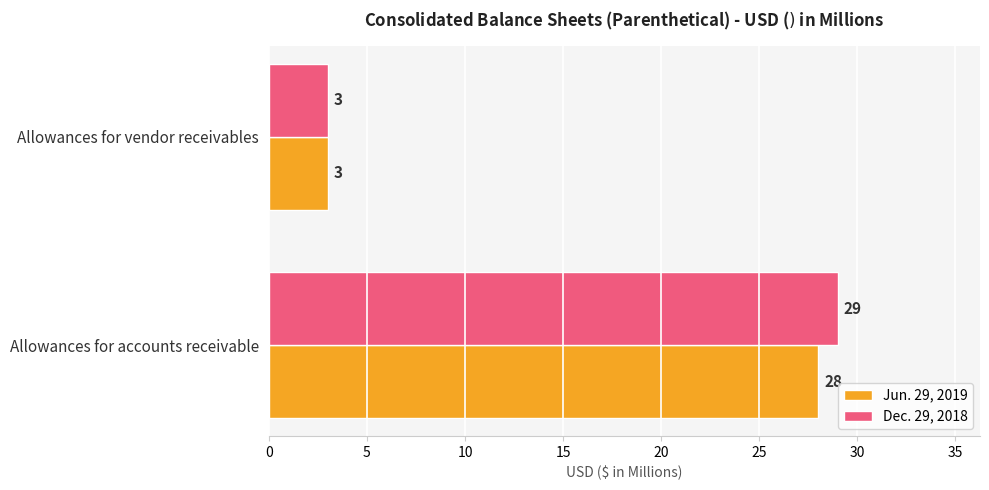

Which series changed the most between Allowances for accounts receivable and Allowances for vendor receivables?

Dec. 29, 2018